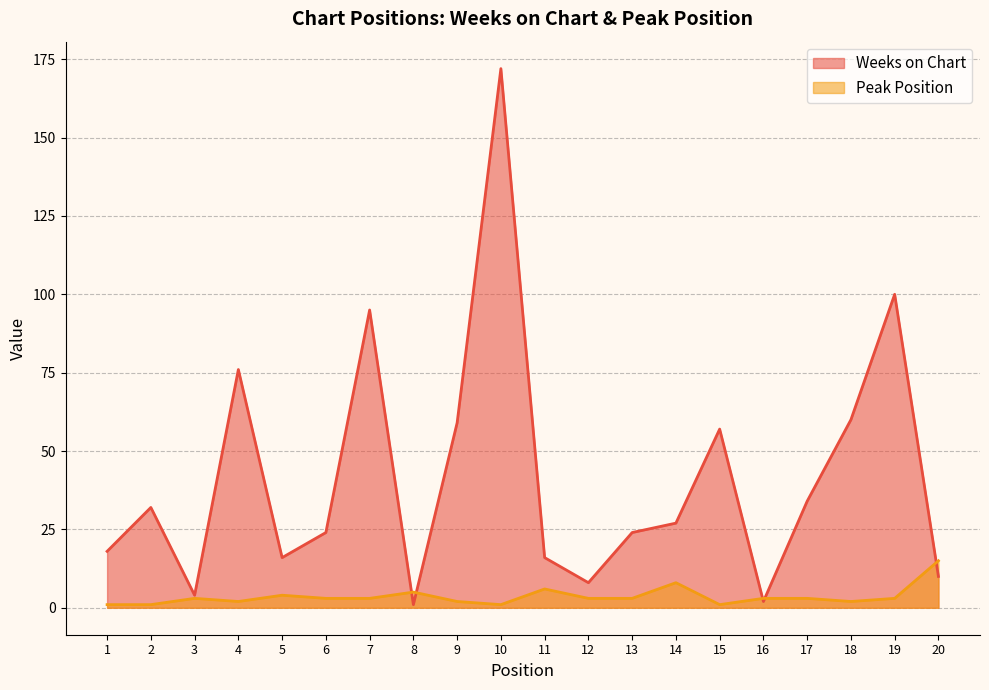

True or false: Weeks on Chart and Peak Position cross at least once.

True